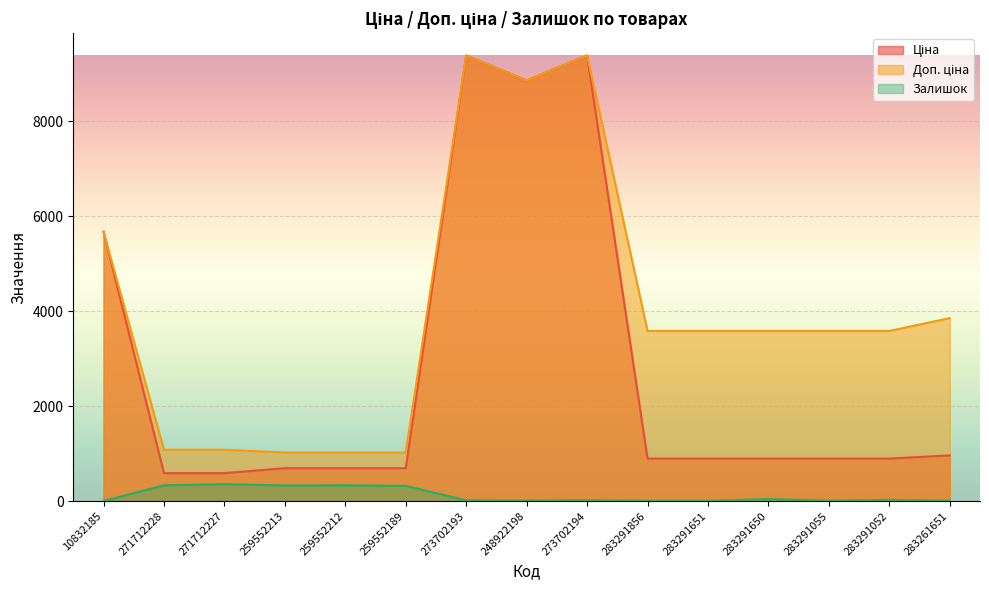

How many lines are shown in the chart?

3